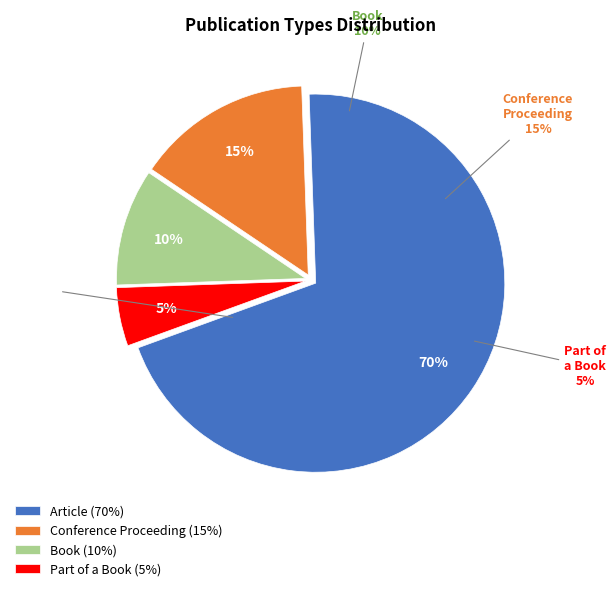

How many slices are in this pie chart?

4